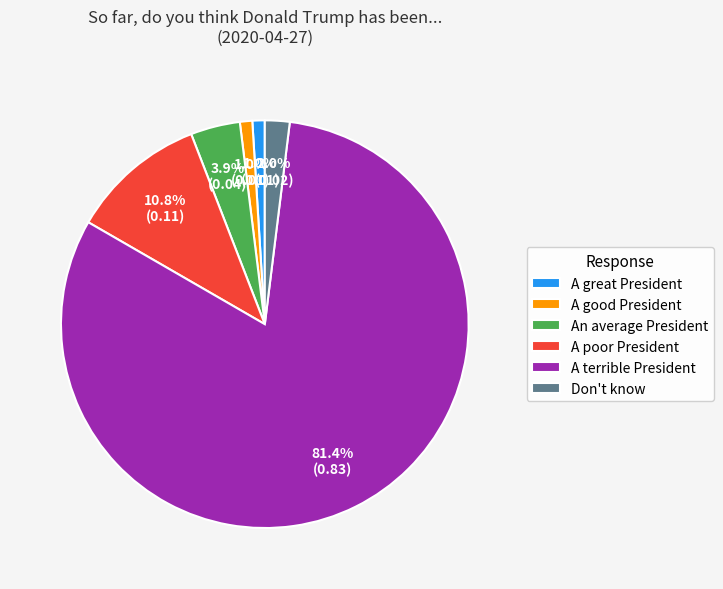

What is the largest slice in the pie chart?

A terrible President